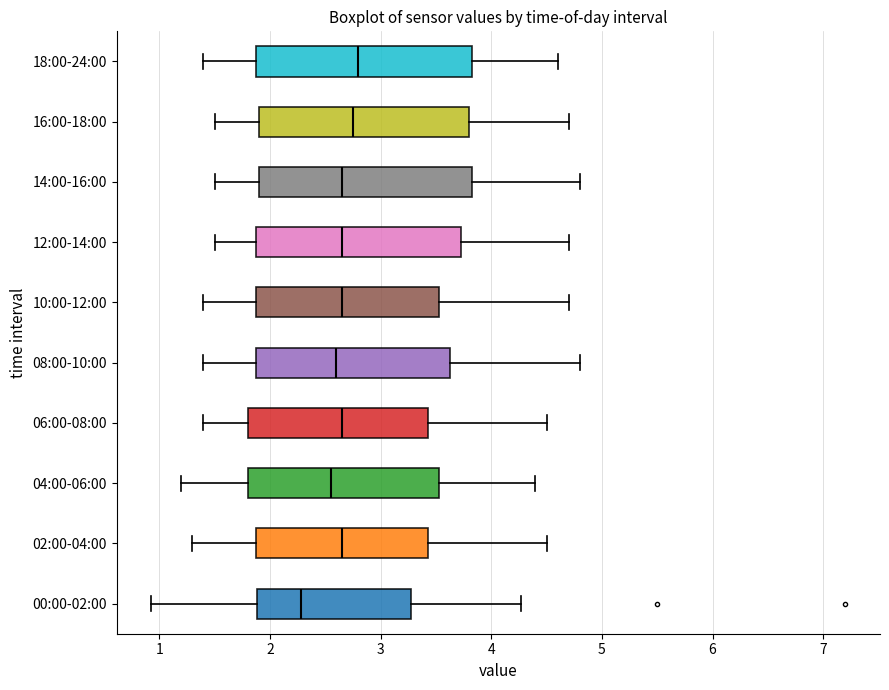

Reading bottom to top, read every box against the x-axis: the position of its median line, the range the box covers, and the ends of its whiskers. The values are not printed on the chart, so give them approximately, as read against the axis.

00:00-02:00: median 2.3, box 1.9 to 3.3, whiskers 0.9 to 4.3
02:00-04:00: median 2.7, box 1.9 to 3.4, whiskers 1.3 to 4.5
04:00-06:00: median 2.6, box 1.8 to 3.5, whiskers 1.2 to 4.4
06:00-08:00: median 2.7, box 1.8 to 3.4, whiskers 1.4 to 4.5
08:00-10:00: median 2.6, box 1.9 to 3.6, whiskers 1.4 to 4.8
10:00-12:00: median 2.7, box 1.9 to 3.5, whiskers 1.4 to 4.7
12:00-14:00: median 2.7, box 1.9 to 3.7, whiskers 1.5 to 4.7
14:00-16:00: median 2.7, box 1.9 to 3.8, whiskers 1.5 to 4.8
16:00-18:00: median 2.8, box 1.9 to 3.8, whiskers 1.5 to 4.7
18:00-24:00: median 2.8, box 1.9 to 3.8, whiskers 1.4 to 4.6